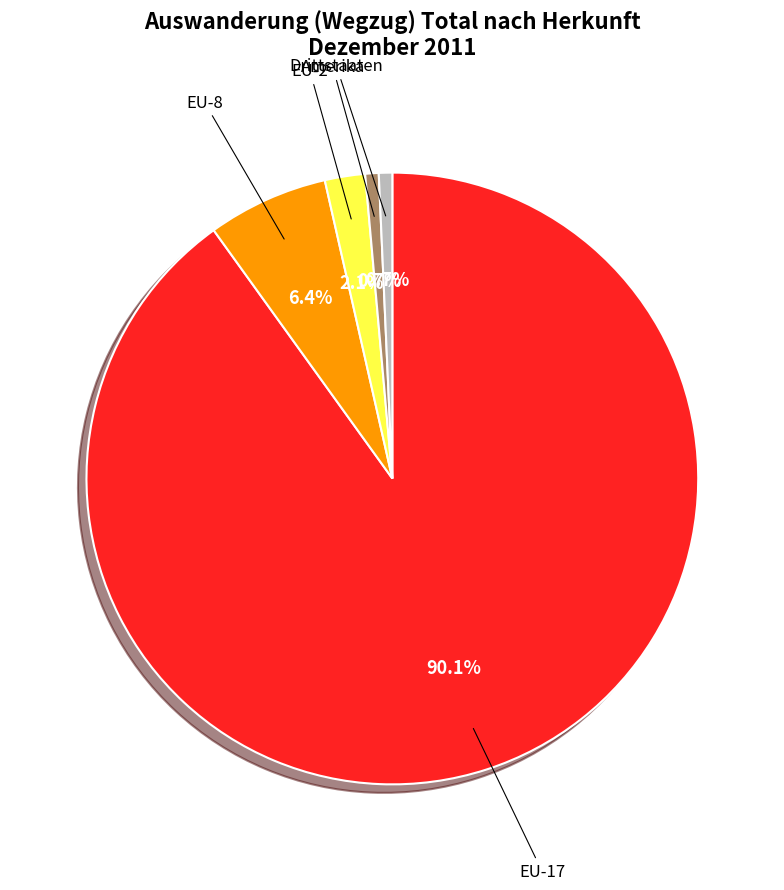

Does any single category account for the majority?

Yes